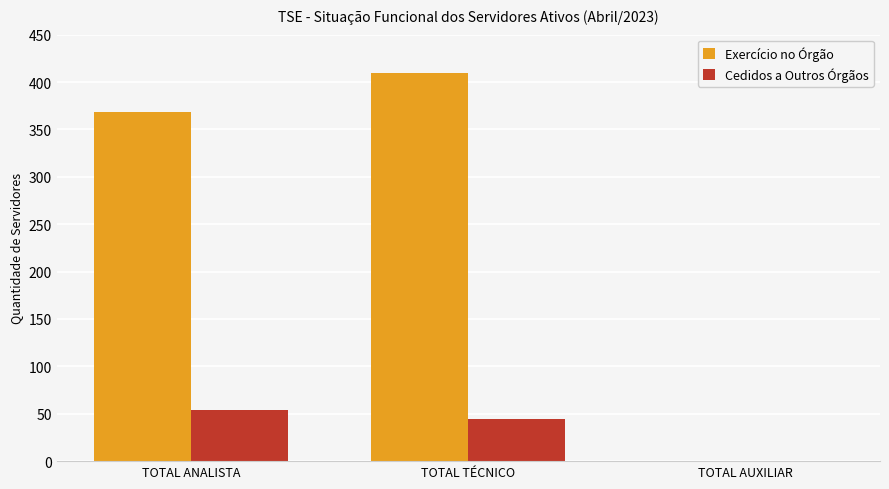

What is the greatest value displayed?

410